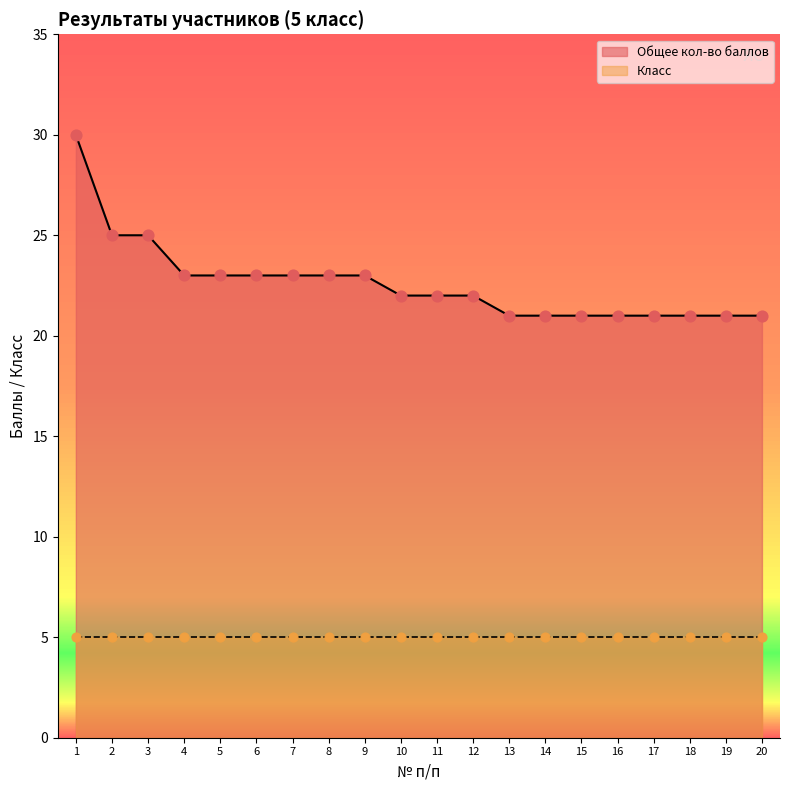

What is the change in value from 8 to 19?

-2